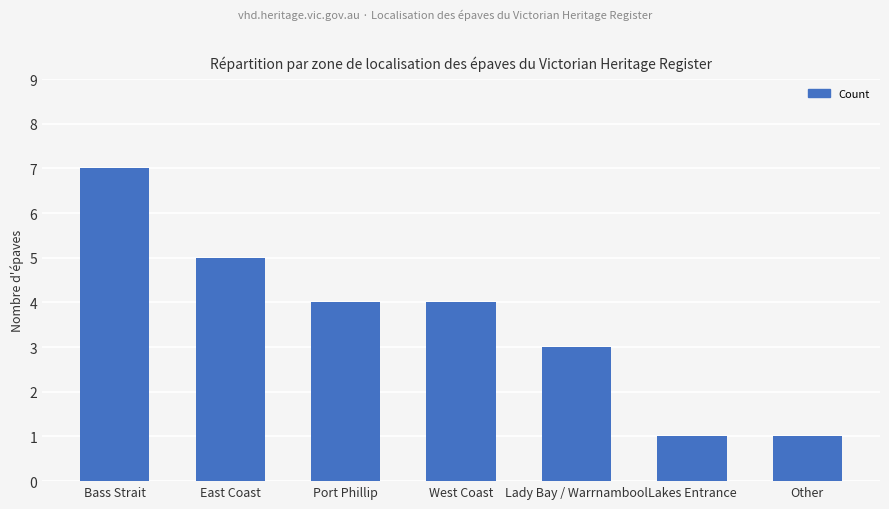

What is the difference between the maximum and minimum values?

6